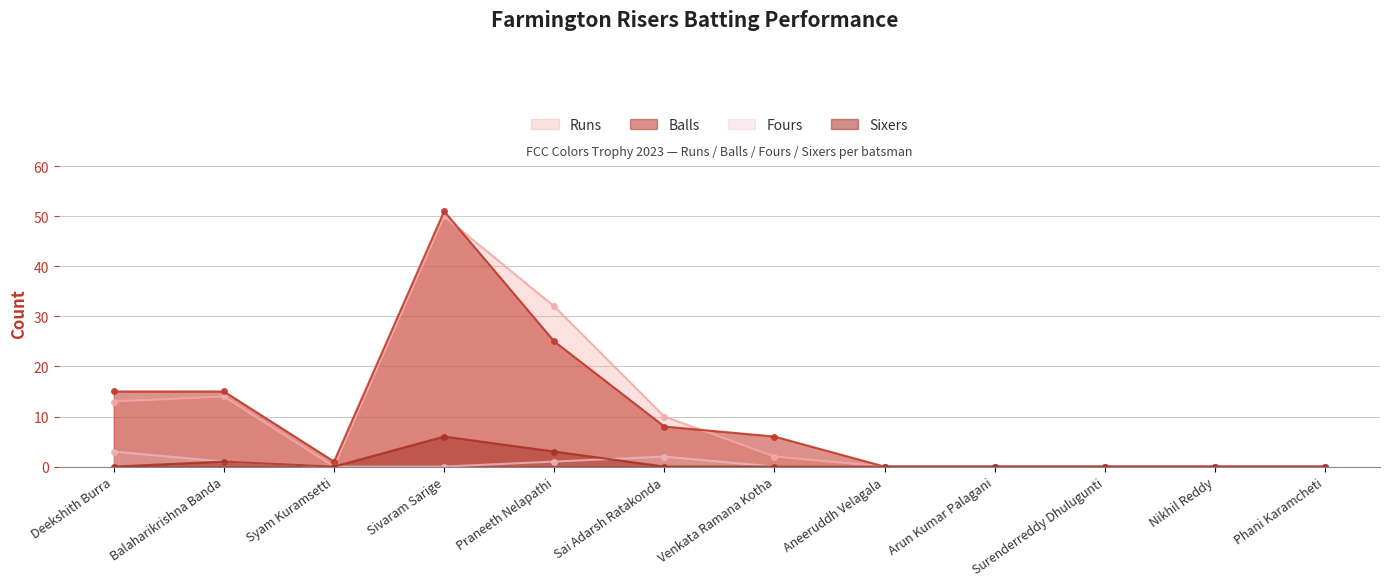

Is the value of Fours at Nikhil Reddy greater than the value of Runs at Praneeth Nelapathi?

No